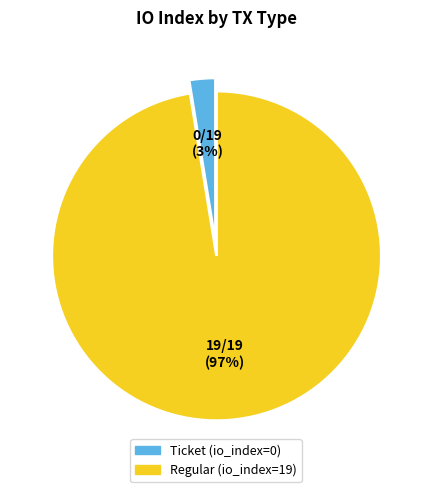

Combined, do Regular and Ticket account for over 50%?

Yes